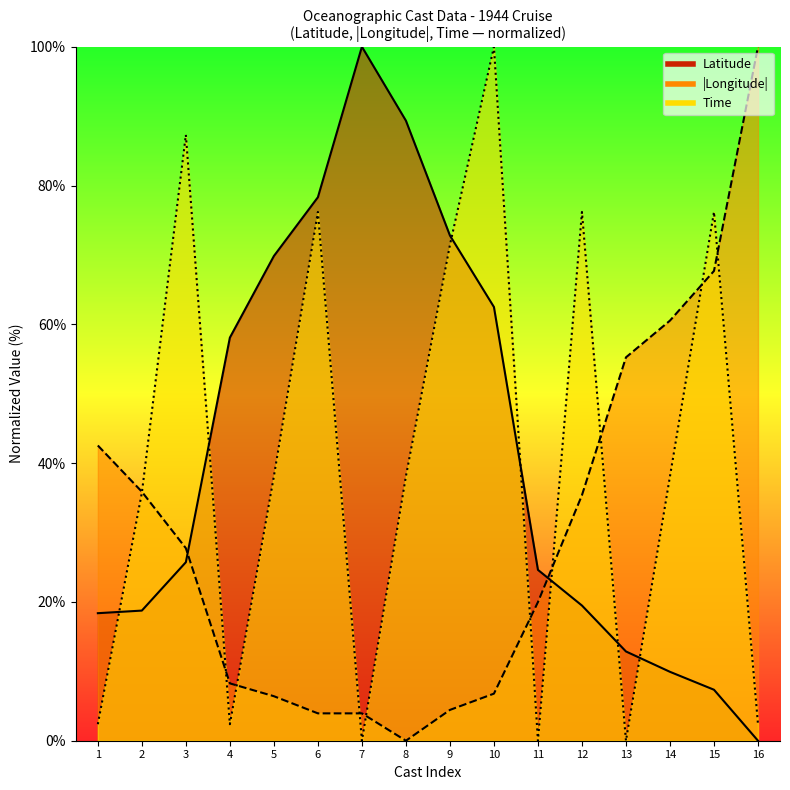

Rank the series by their maximum value, from highest to lowest.

Latitude, Longitude, Time